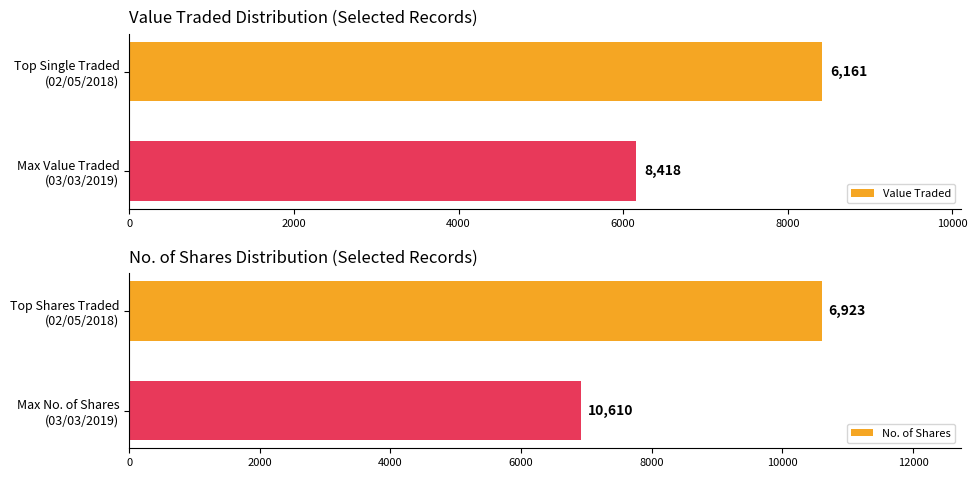

What is the maximum value for Value Traded?

8418